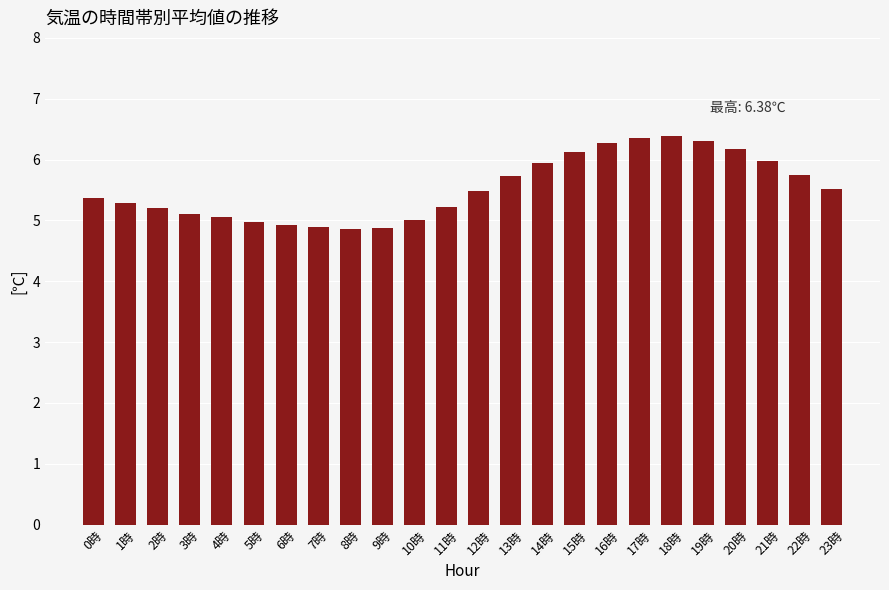

What is the minimum value shown in the chart?

4.9